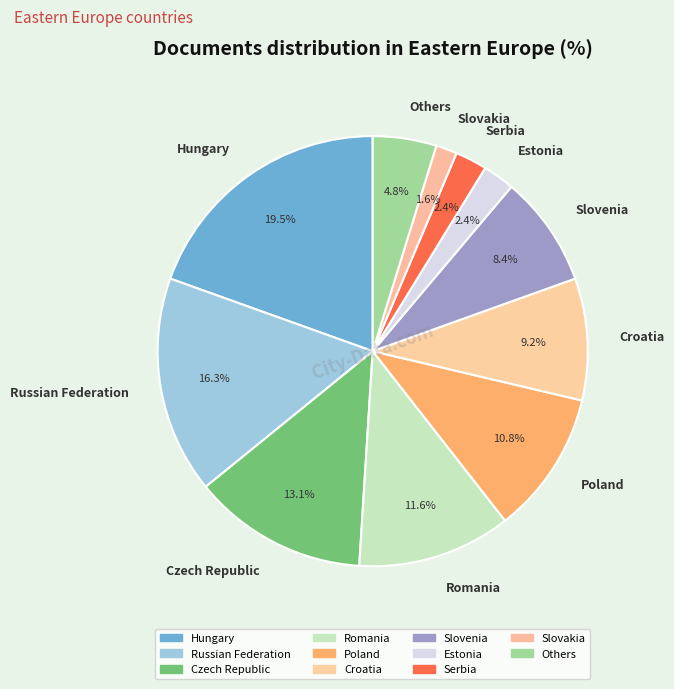

How many segments does this pie chart have?

11